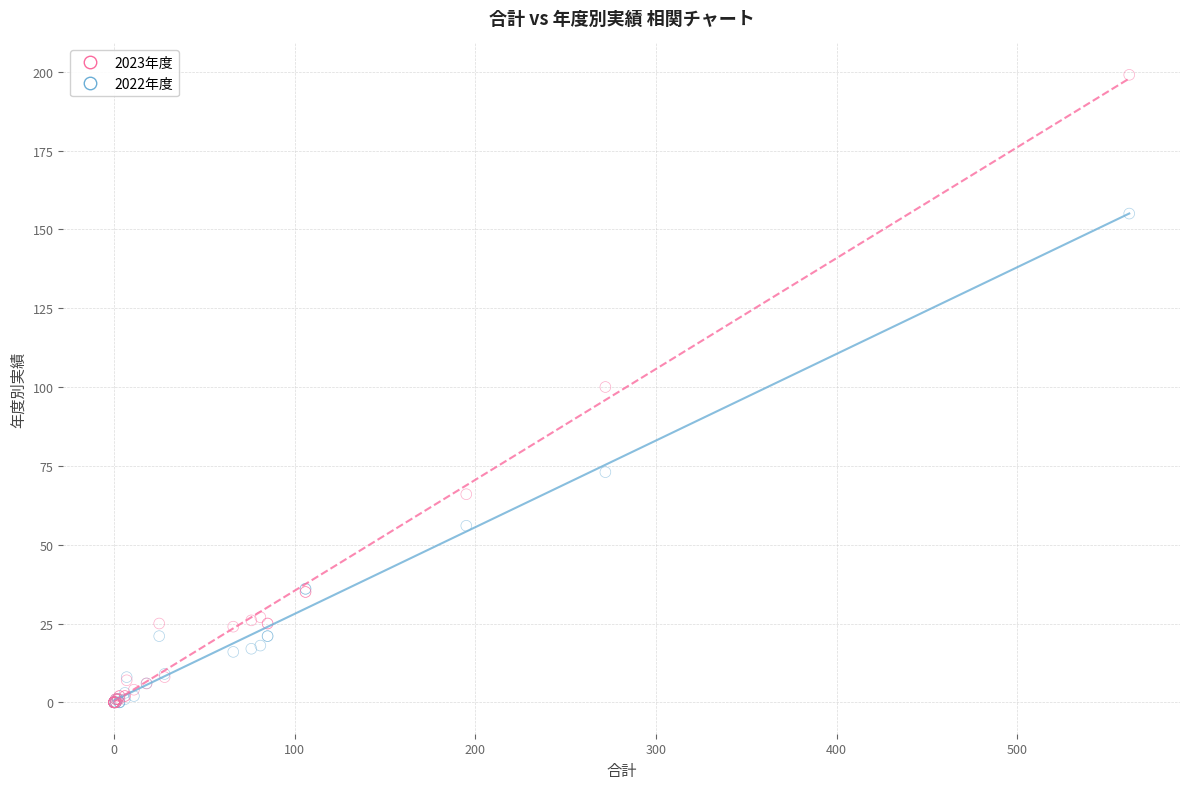

In the 2022年度 series, what Y value is closest to 77?

73